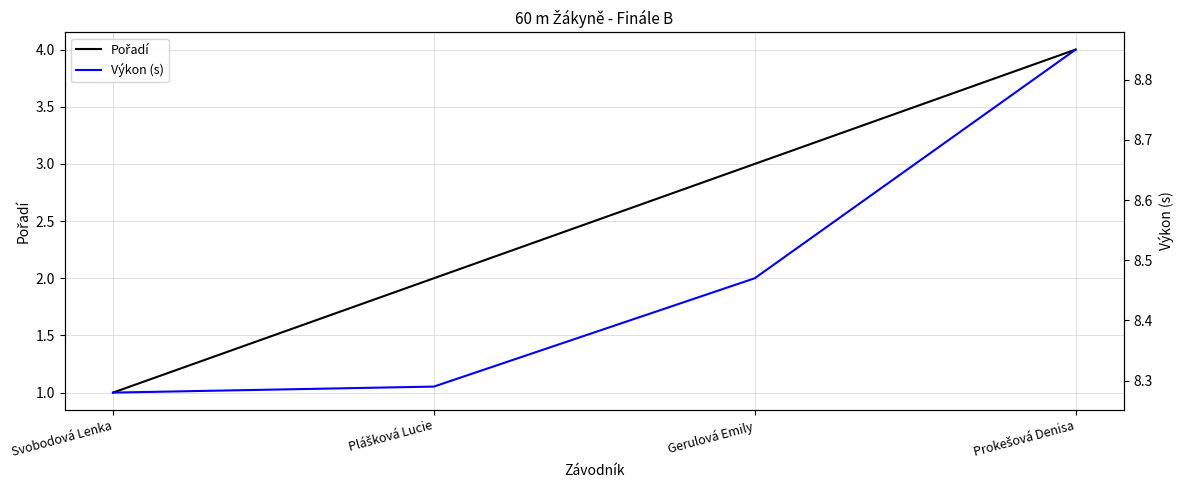

How many lines are shown in the chart?

2